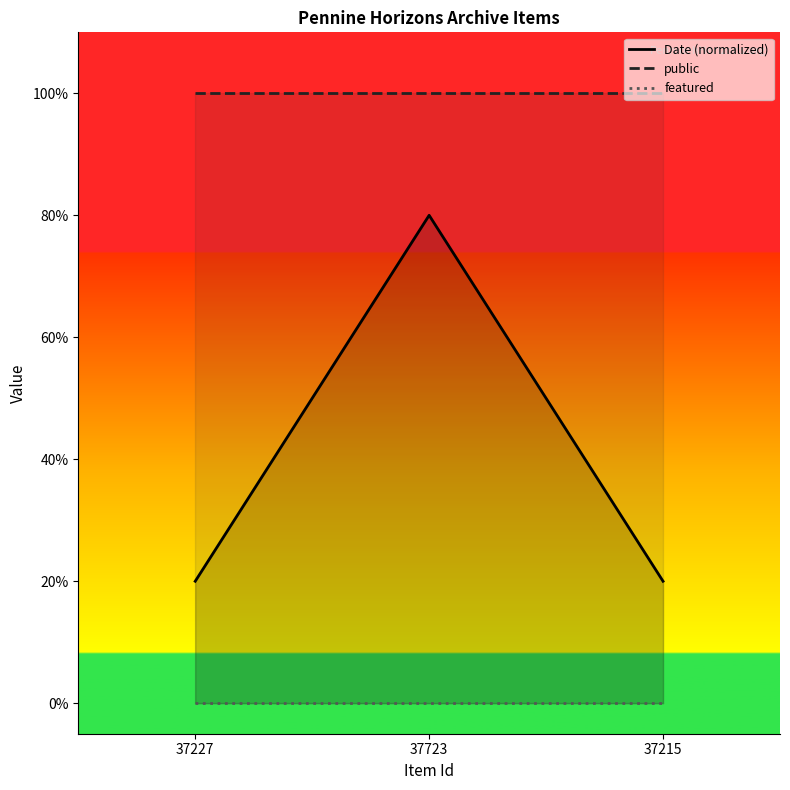

Which series changed the most between 37227 and 37215?

Date (normalized)